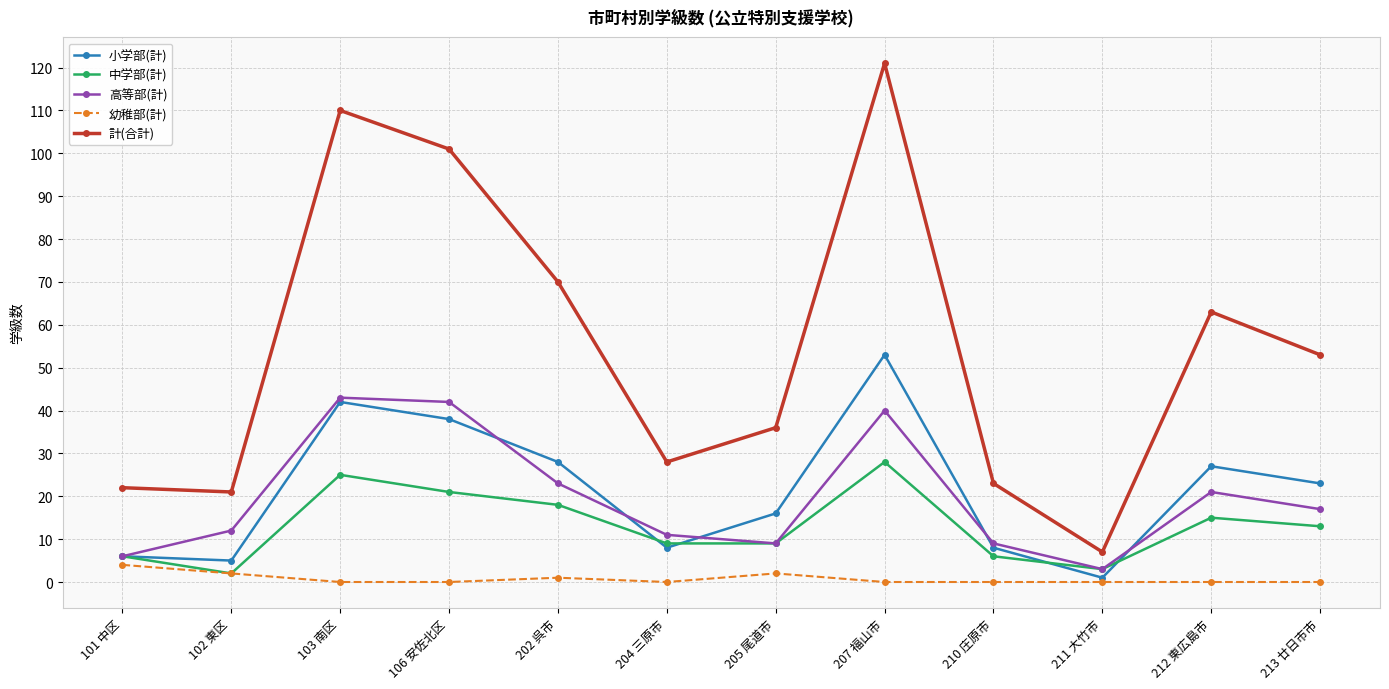

What is the total value across all series at 211 大竹市?

14